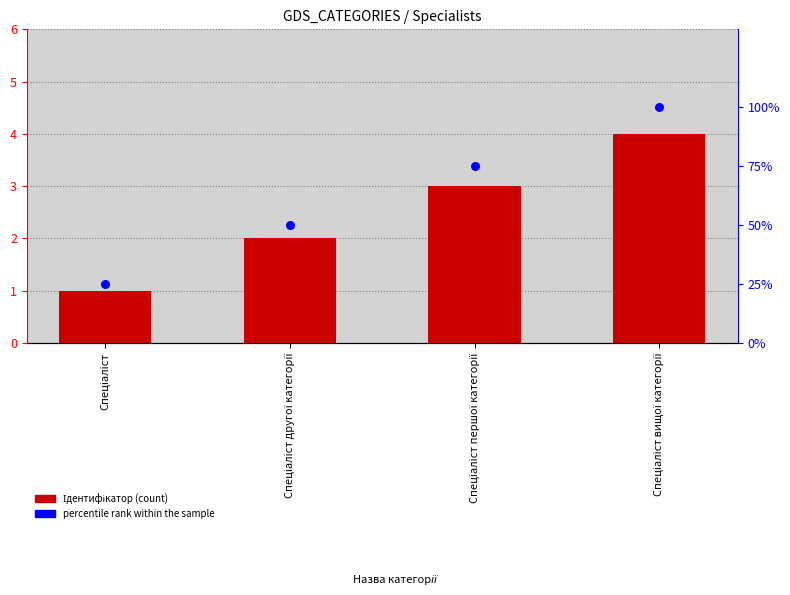

Which series contains the lowest Y value?

Ідентифікатор